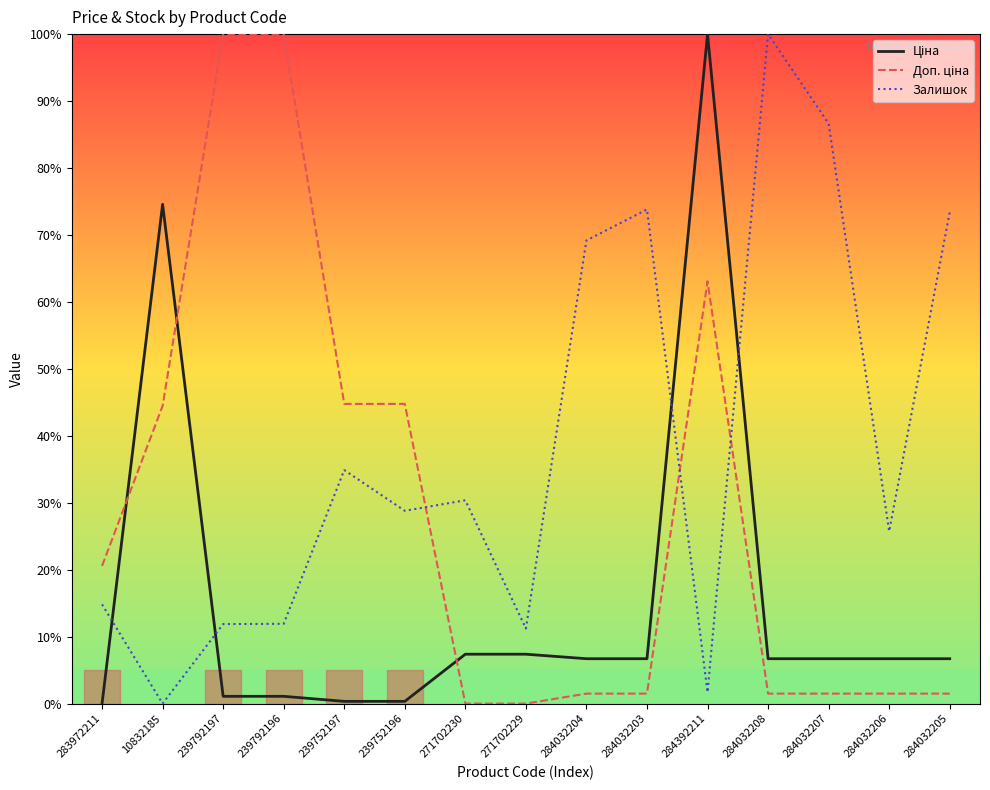

What is the spread (max minus min) of values at 284032205?

71.9